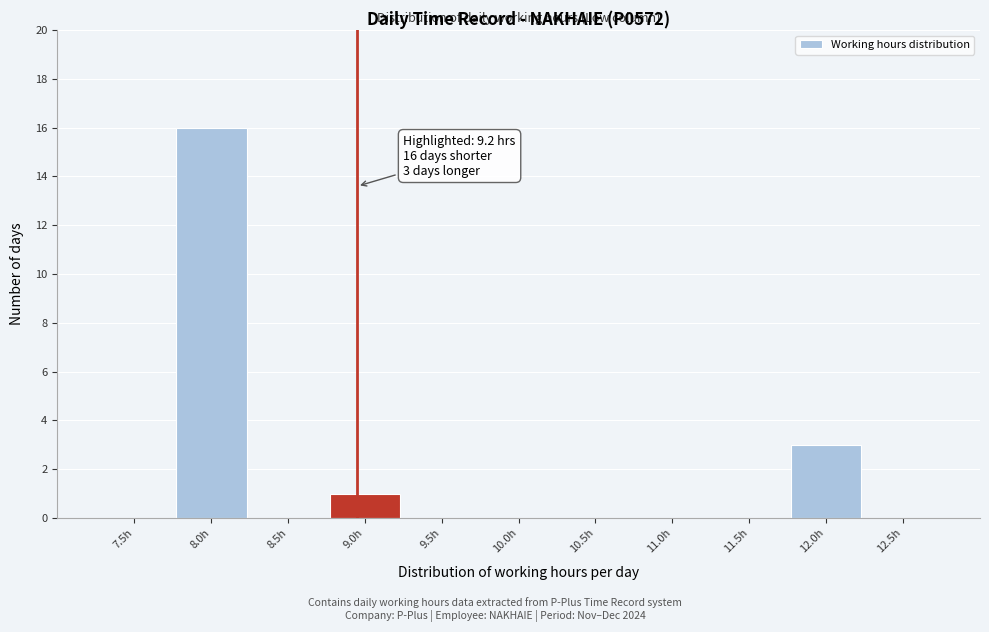

Reading right to left, what are all the values shown in this chart?

12.5h=0	12.0h=3	11.5h=0	11.0h=0	10.5h=0	10.0h=0	9.5h=0	9.0h=1	8.5h=0	8.0h=16	7.5h=0